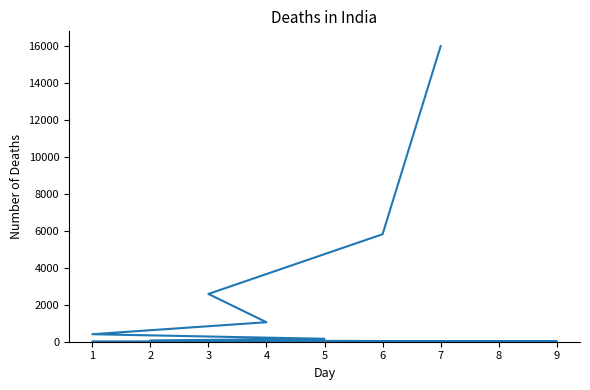

What is the average value?

1451.9